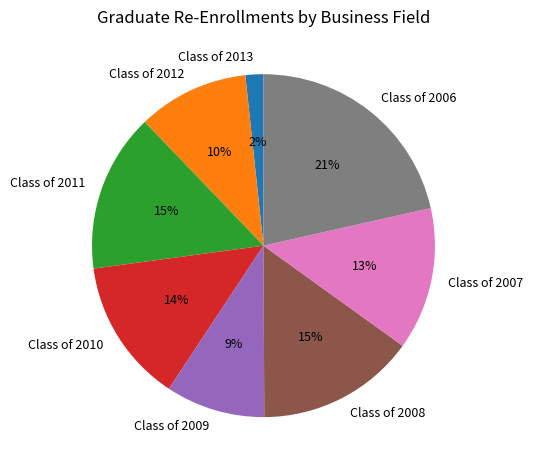

Which category has the biggest portion of the pie?

Class of 2006